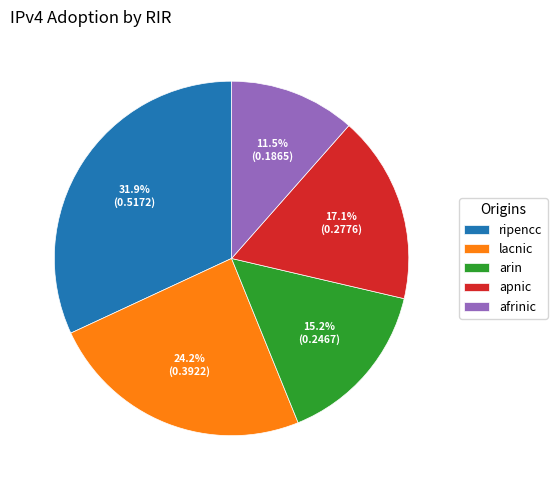

Which has a higher value, ripencc or lacnic?

ripencc